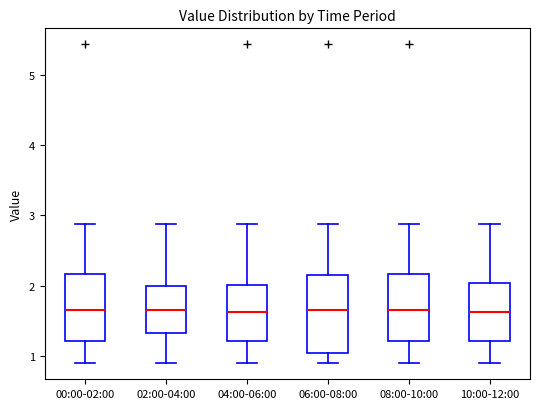

Which box is the tallest, from its lower edge to its upper edge?

06:00-08:00